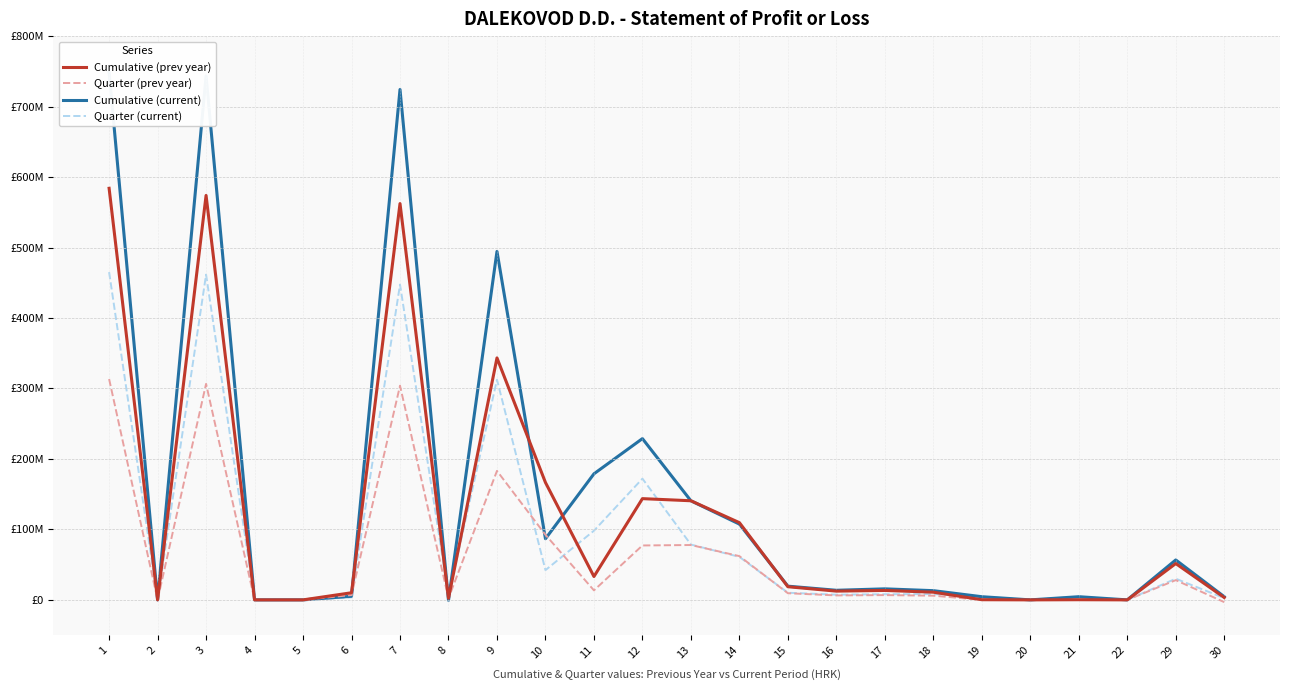

Is it true that Cumulative (prev year) equals 143659320.1 at 12?

True